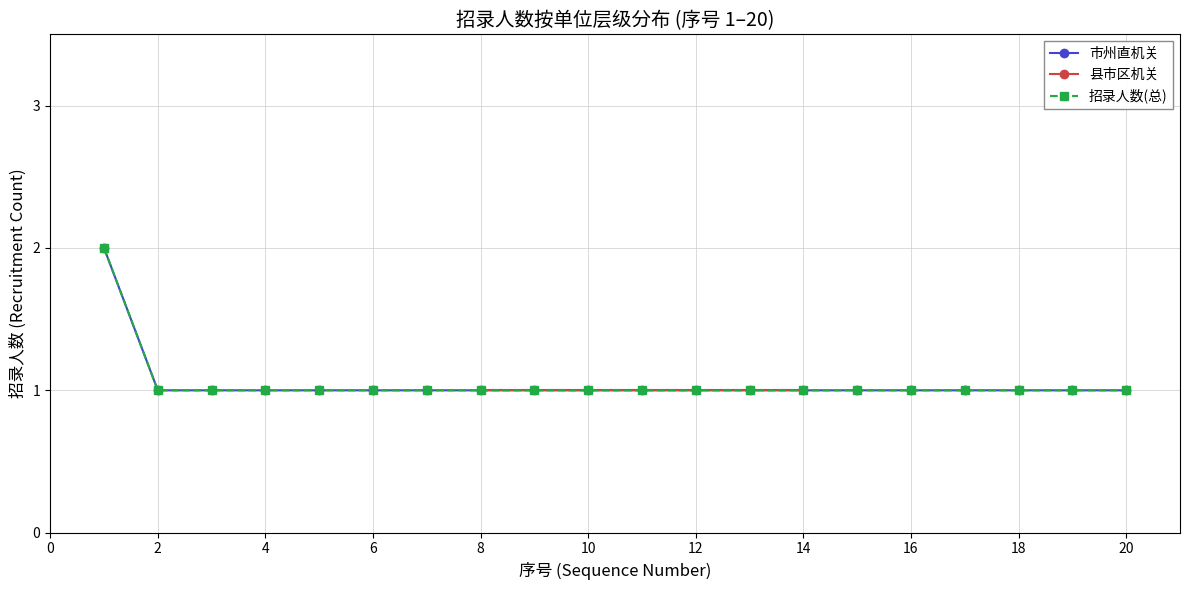

Between 11 and 20, which series saw the biggest shift?

市州直机关